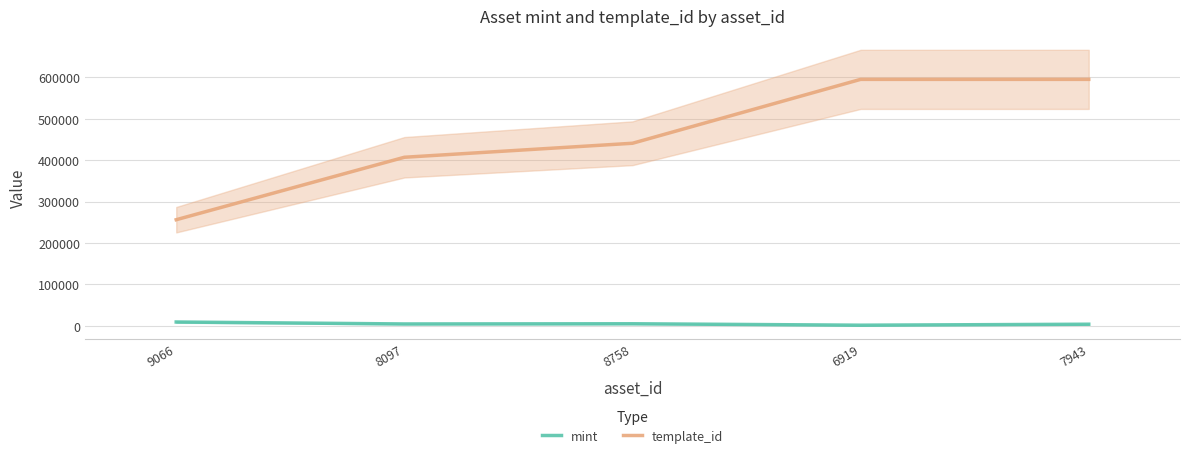

At which category does the chart reach its peak across all series?

6919